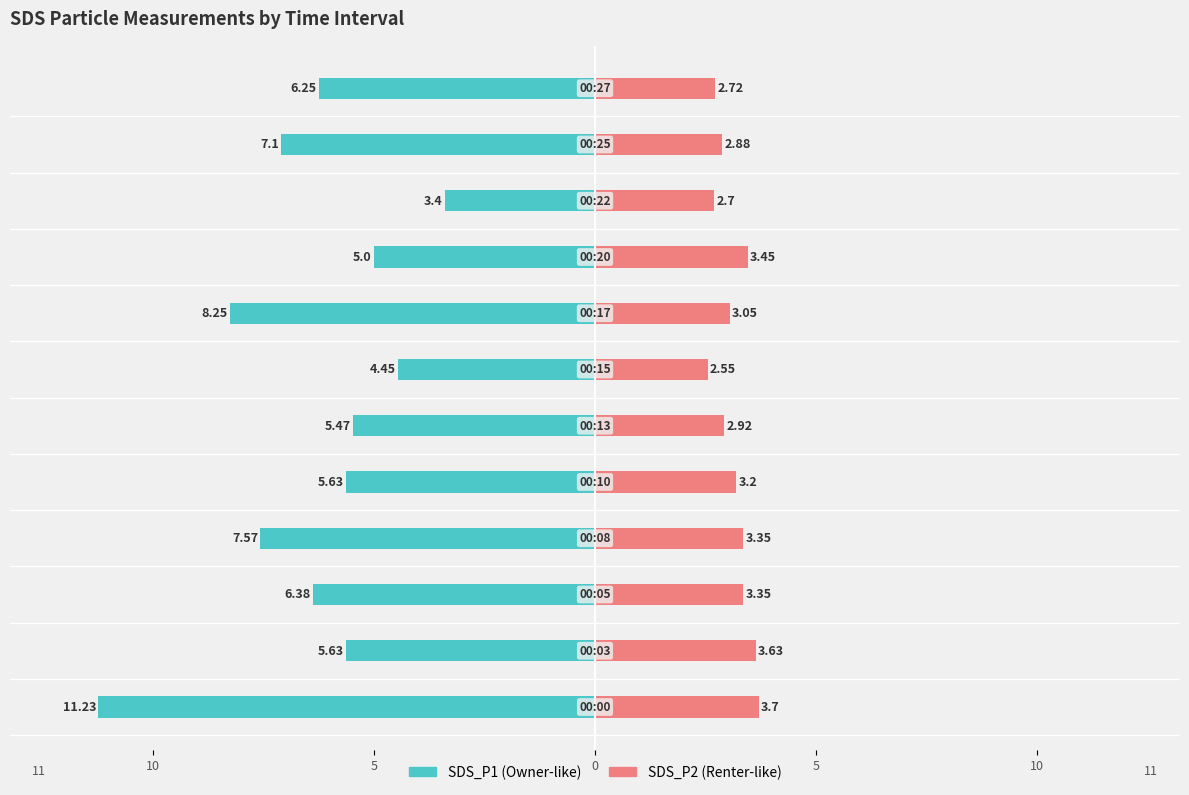

True or false: SDS_P1 has a value of -1.9 at 11.

False